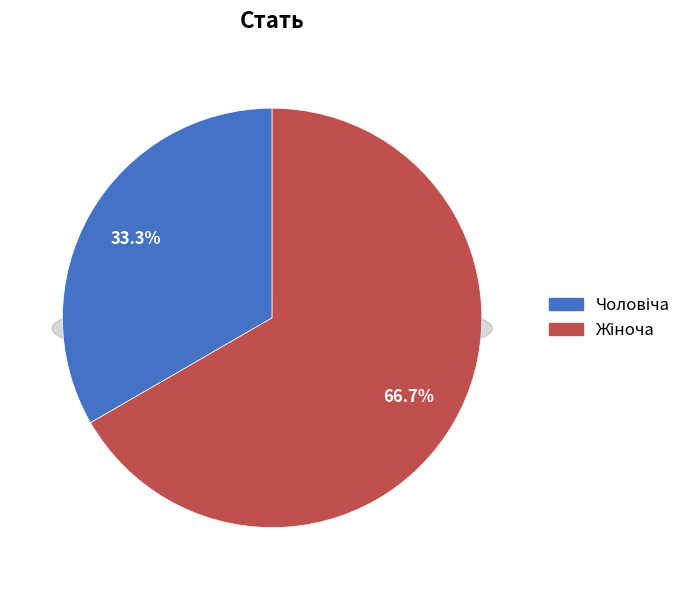

Is there a majority slice in this chart?

Yes